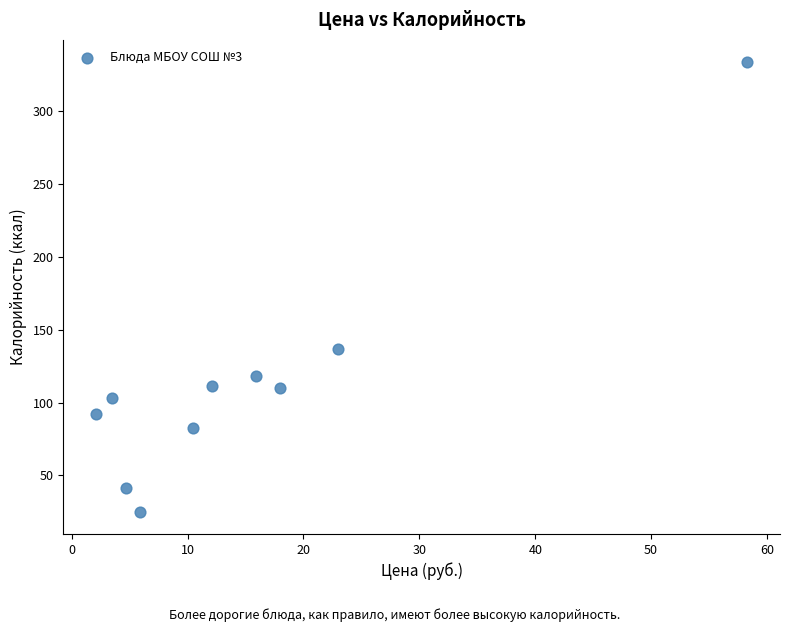

What Y value in the scatter plot is closest to 179?

136.6